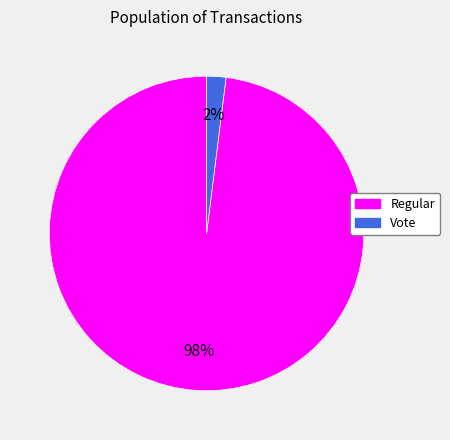

To the nearest percent, what is the average slice percentage?

50%